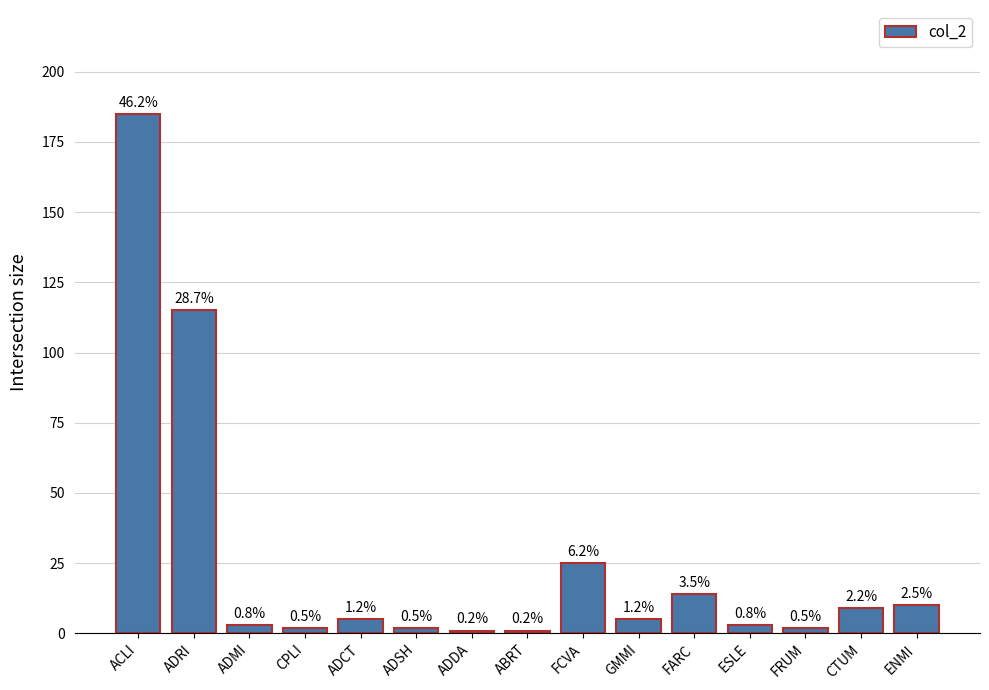

How many bars are there in total?

15